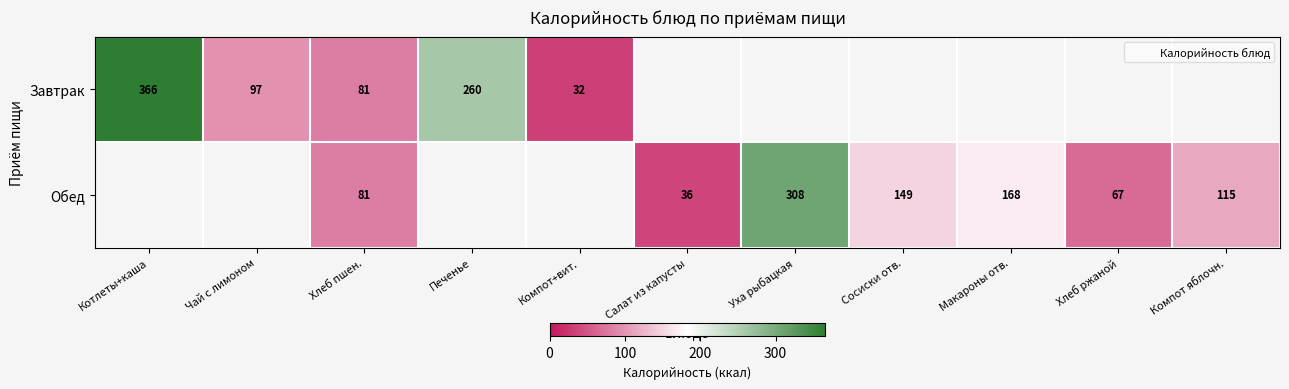

What is the smallest value displayed?

32.0